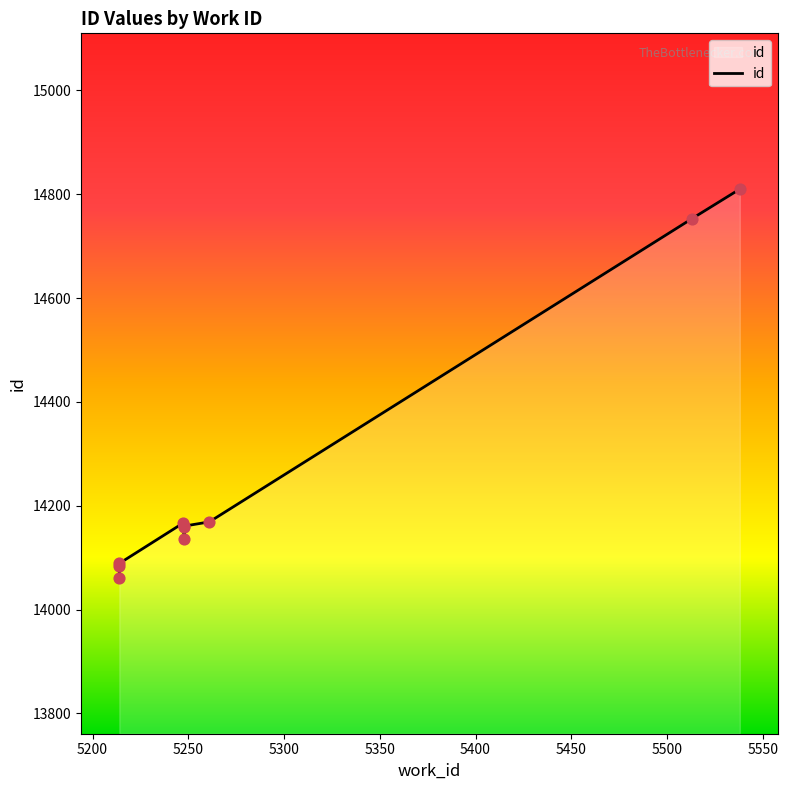

What is the ratio of the value at 5538 to the value at 5513?

1.0